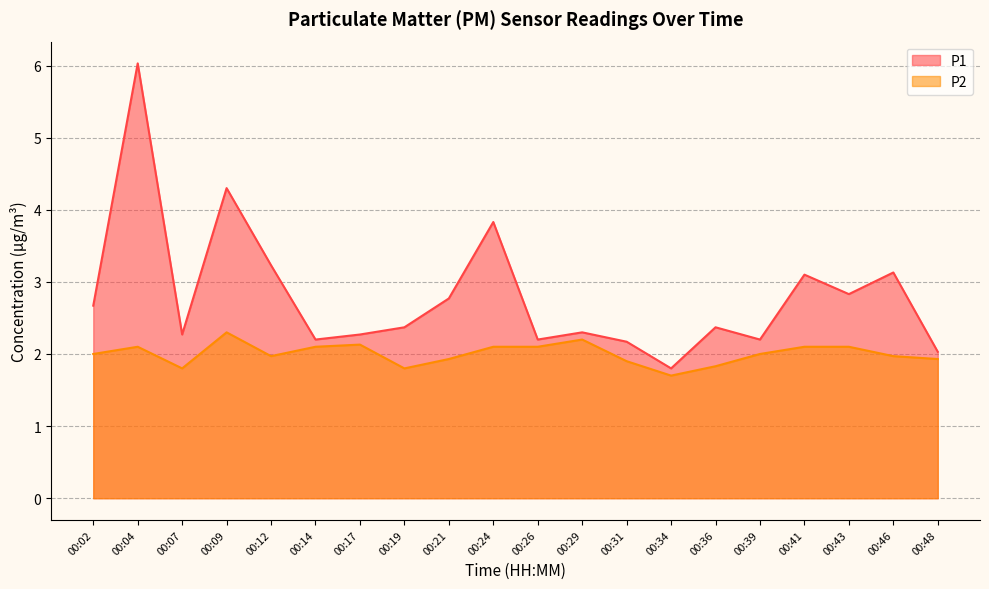

Reading right to left, list all the values displayed in this chart.

P1: 2.0	3.1	2.8	3.1	2.2	2.4	1.8	2.2	2.3	2.2	3.8	2.8	2.4	2.3	2.2	3.2	4.3	2.3	6.0	2.7
P2: 1.9	2.0	2.1	2.1	2.0	1.8	1.7	1.9	2.2	2.1	2.1	1.9	1.8	2.1	2.1	2.0	2.3	1.8	2.1	2.0